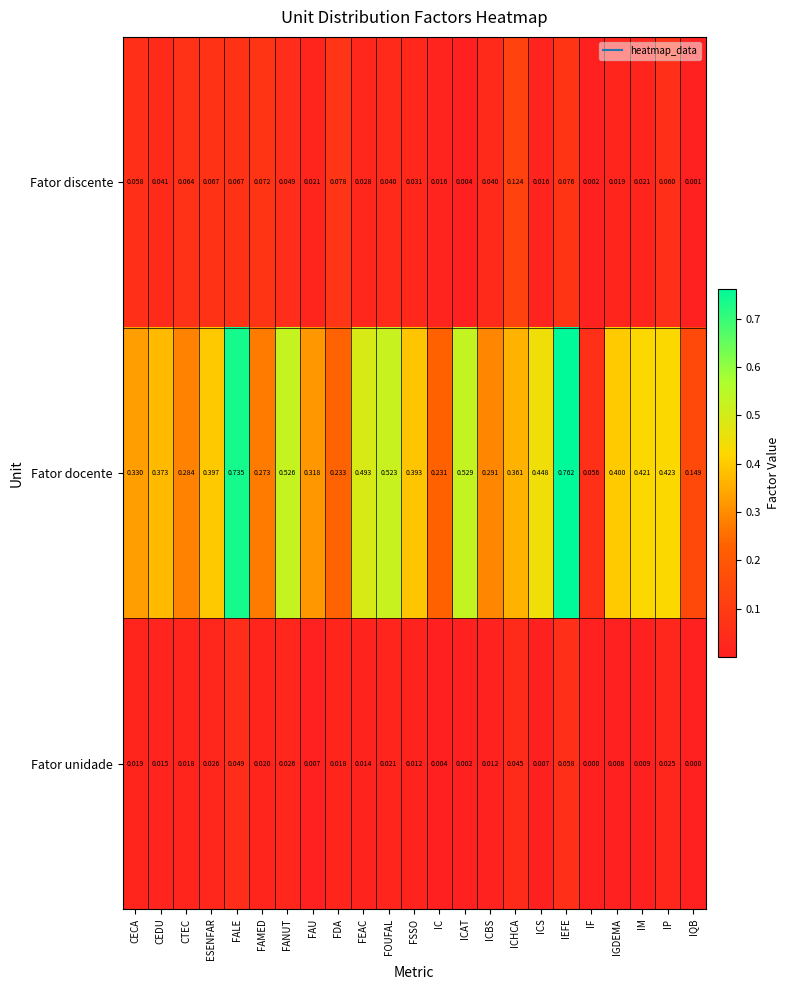

Which series has the widest spread of values?

Fator docente